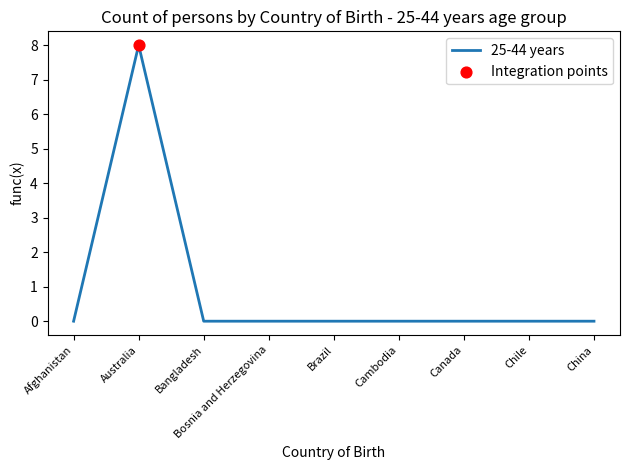

What is the change in value from Afghanistan to Australia?

+8